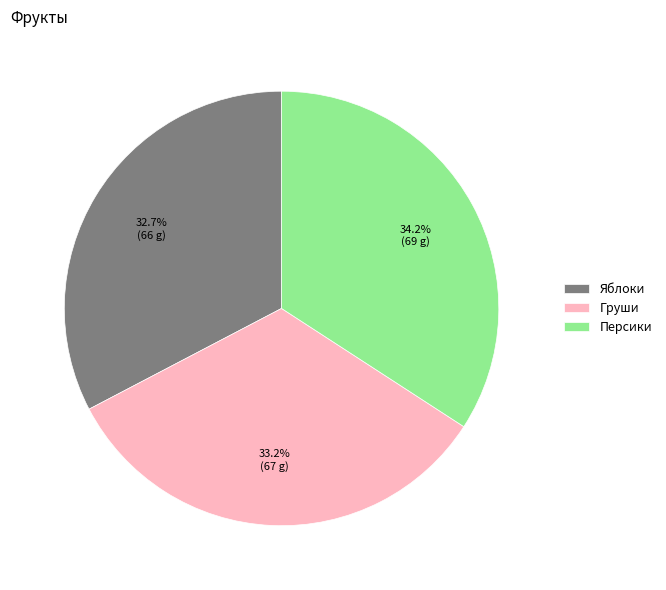

To the nearest percent, what portion does Персики represent?

34%